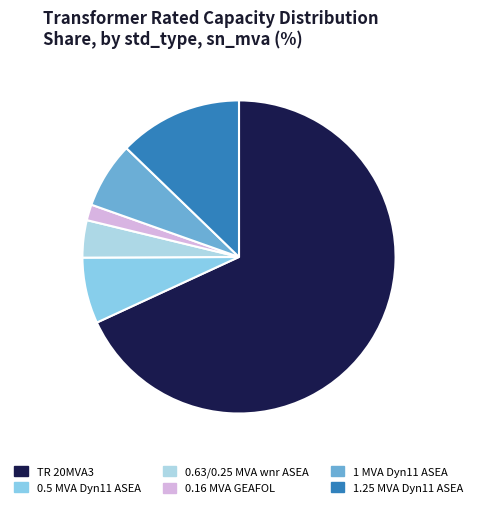

How many slices are in this pie chart?

6